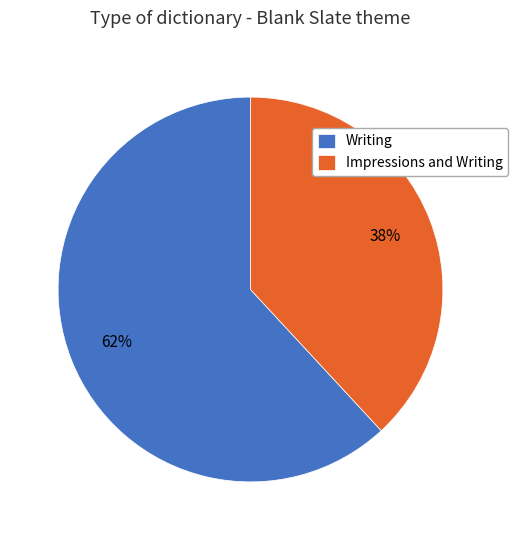

Count the number of slices in the pie.

2